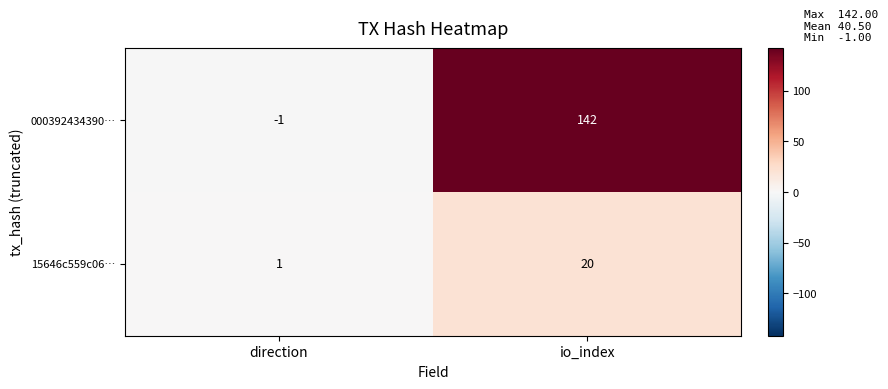

Rank the series at direction from highest to lowest value.

15646c559c06…, 000392434390…